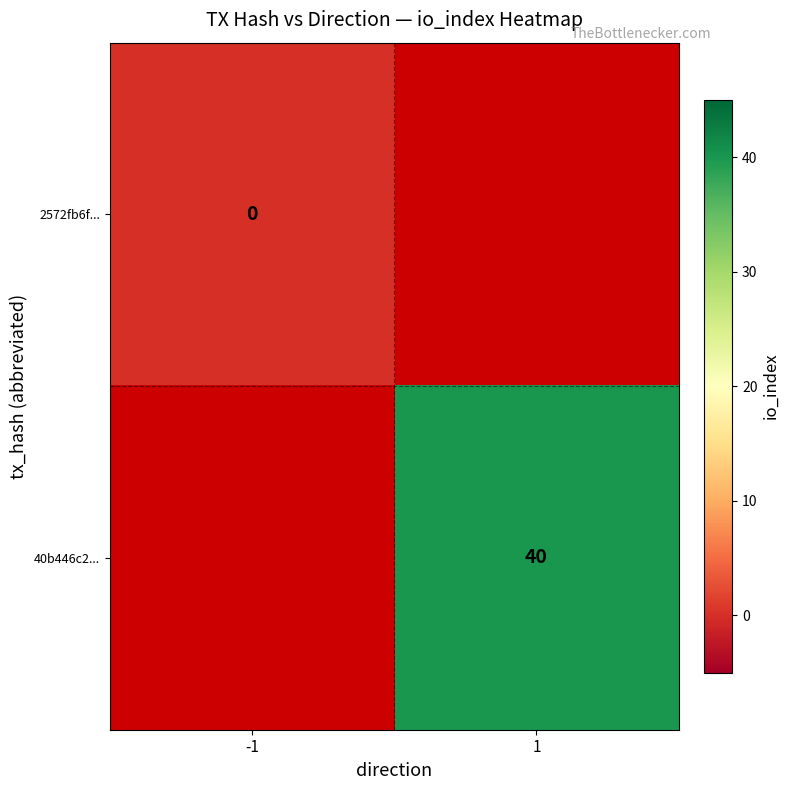

The value of 40b446c2... at 1 is 40. True or false?

True